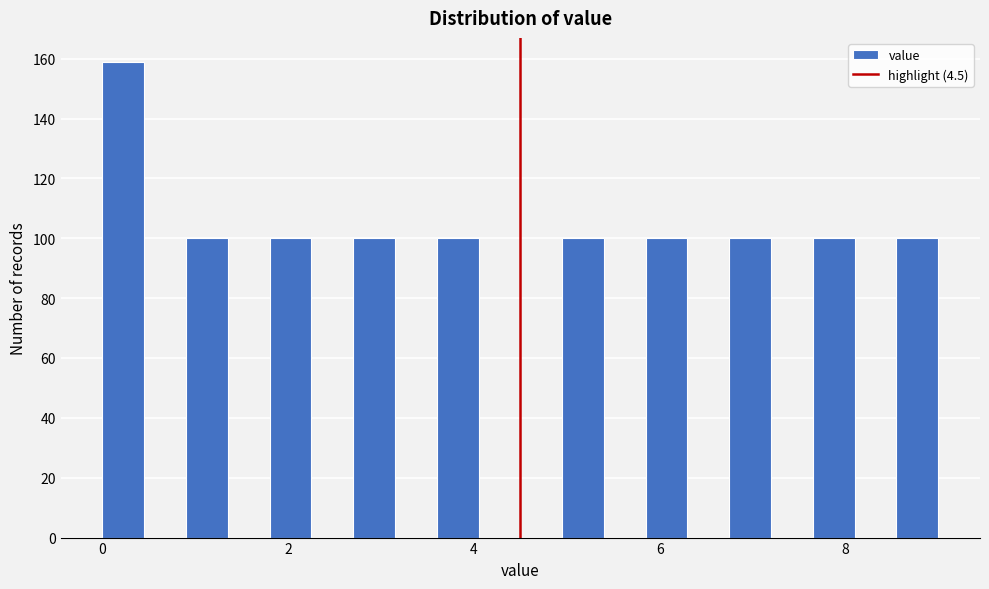

Around what value on the x-axis is the tallest bar? Give the approximate position of its centre, as read against the axis.

0.2